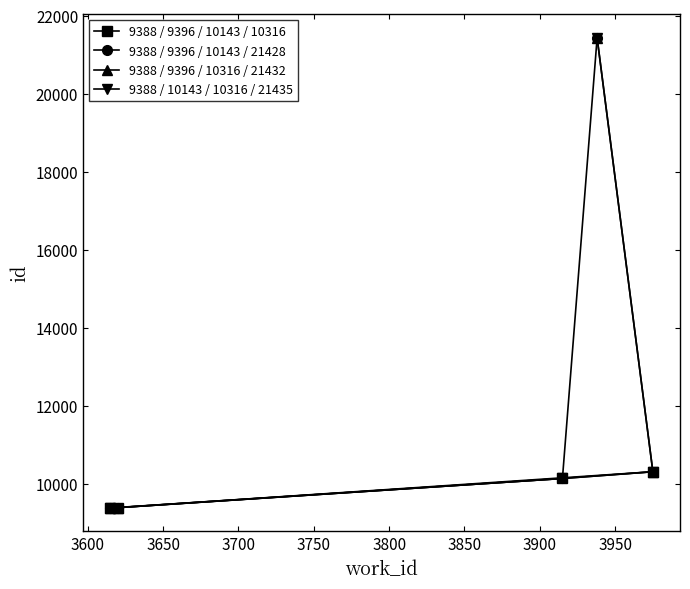

What is the sum of all 9388 / 10143 / 10316 / 21435 values?

51282